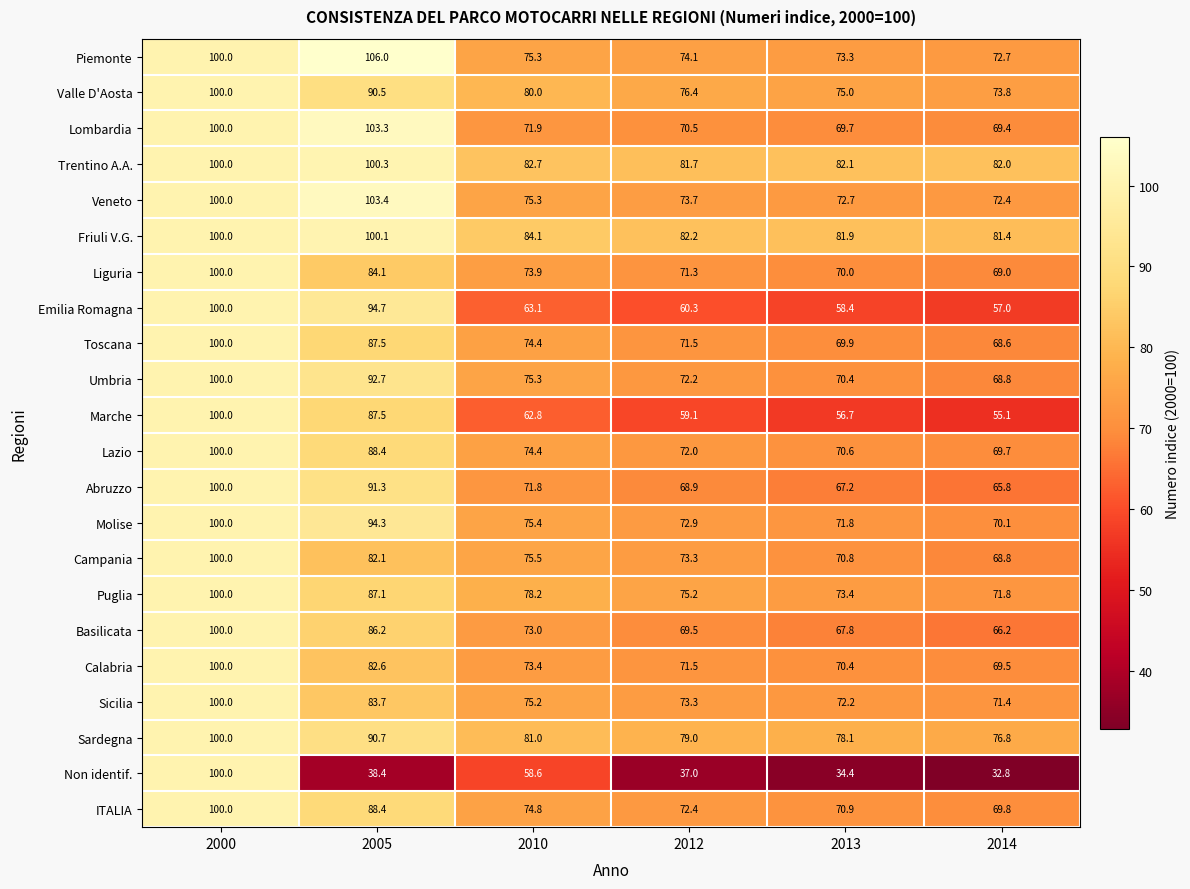

What is the maximum value for Sicilia?

100.0